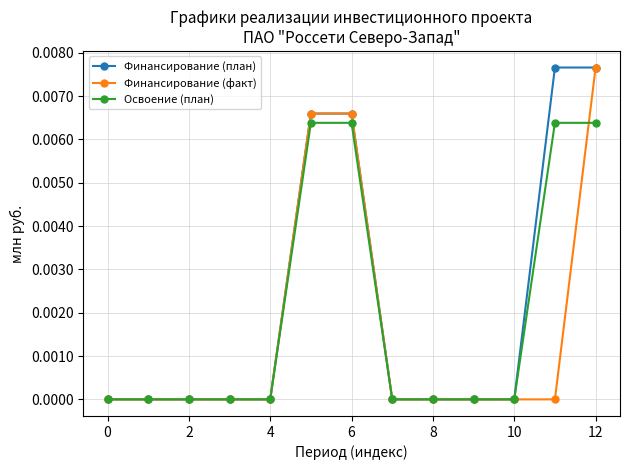

Count the number of categories in the chart.

13